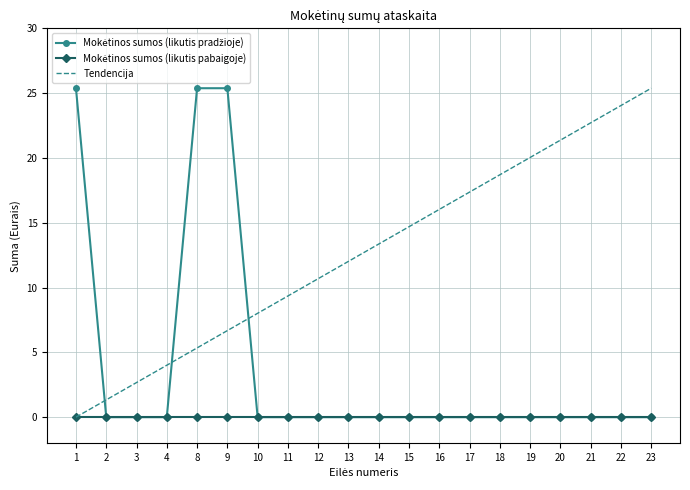

Is it true that Tendencija equals 2.7 at 3?

True